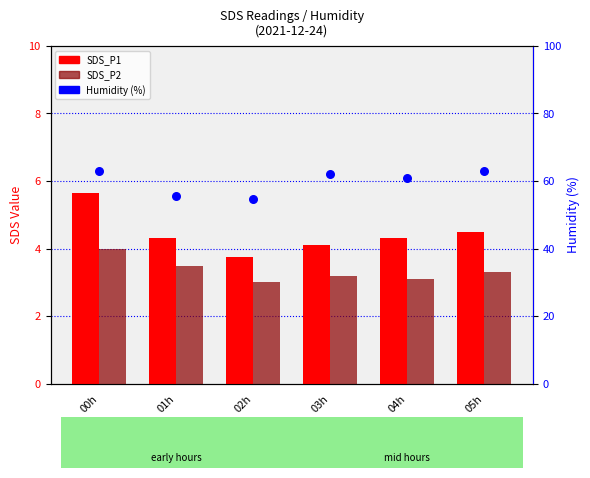

What is the total value across all series at 05h?

70.8